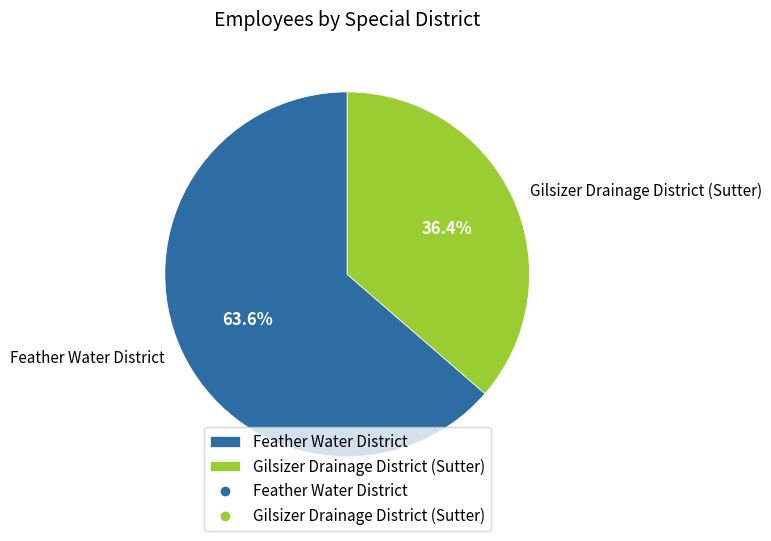

Is it true that Gilsizer Drainage District (Sutter) is 50% of the pie?

False